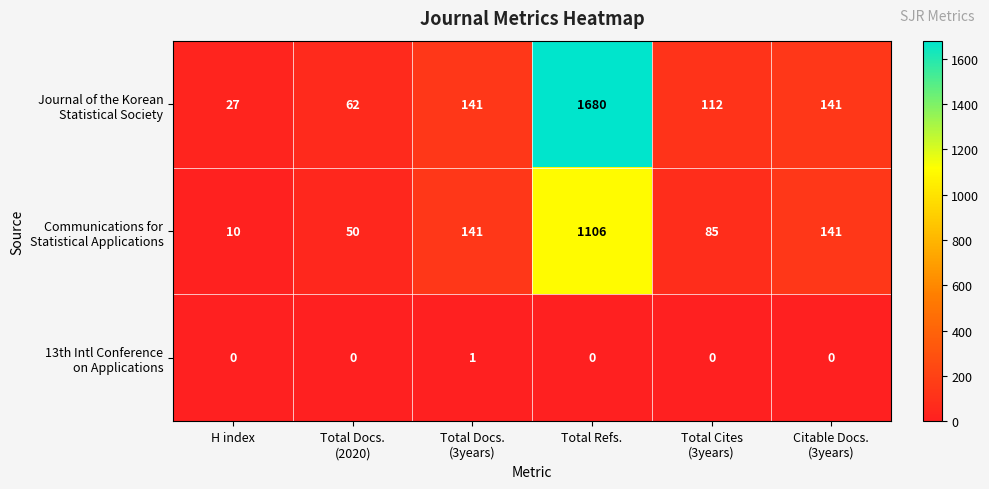

At which category is the sum across all series the highest?

Total Refs.